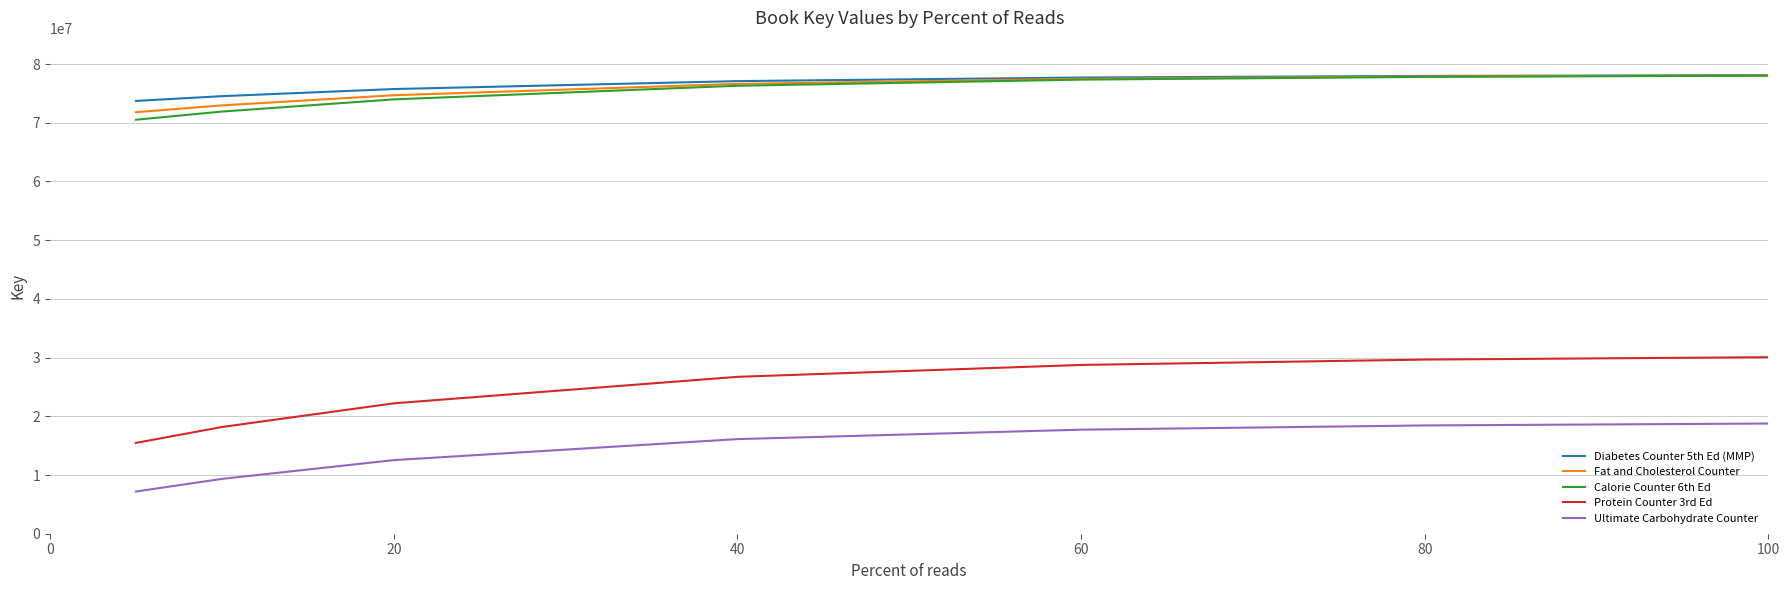

Which series has the largest range (max minus min)?

Protein Counter 3rd Ed